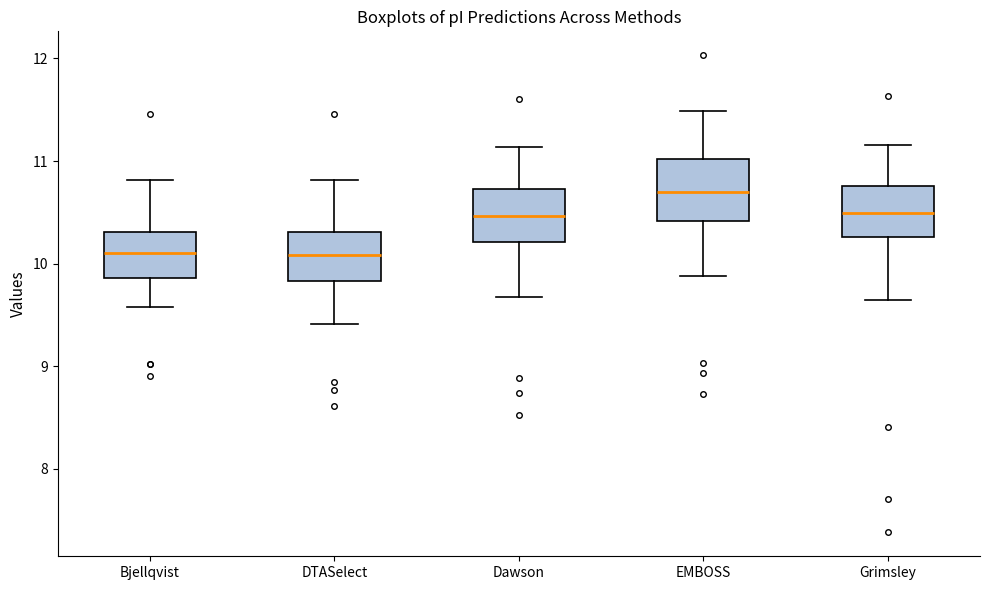

Reading left to right, read every box against the y-axis: the position of its median line, the range the box covers, and the ends of its whiskers. The values are not printed on the chart, so give them approximately, as read against the axis.

Bjellqvist: median 10.1, box 9.9 to 10.3, whiskers 9.6 to 10.8
DTASelect: median 10.1, box 9.8 to 10.3, whiskers 9.4 to 10.8
Dawson: median 10.5, box 10.2 to 10.7, whiskers 9.7 to 11.1
EMBOSS: median 10.7, box 10.4 to 11.0, whiskers 9.9 to 11.5
Grimsley: median 10.5, box 10.3 to 10.8, whiskers 9.6 to 11.2